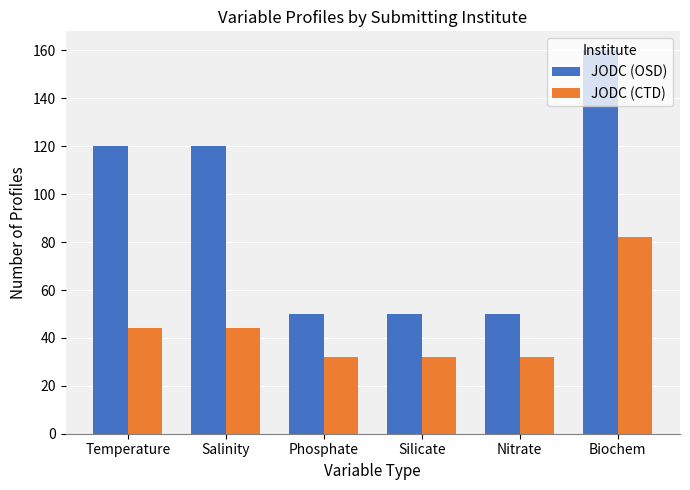

What are all the series names shown in the legend?

JODC (OSD), JODC (CTD)